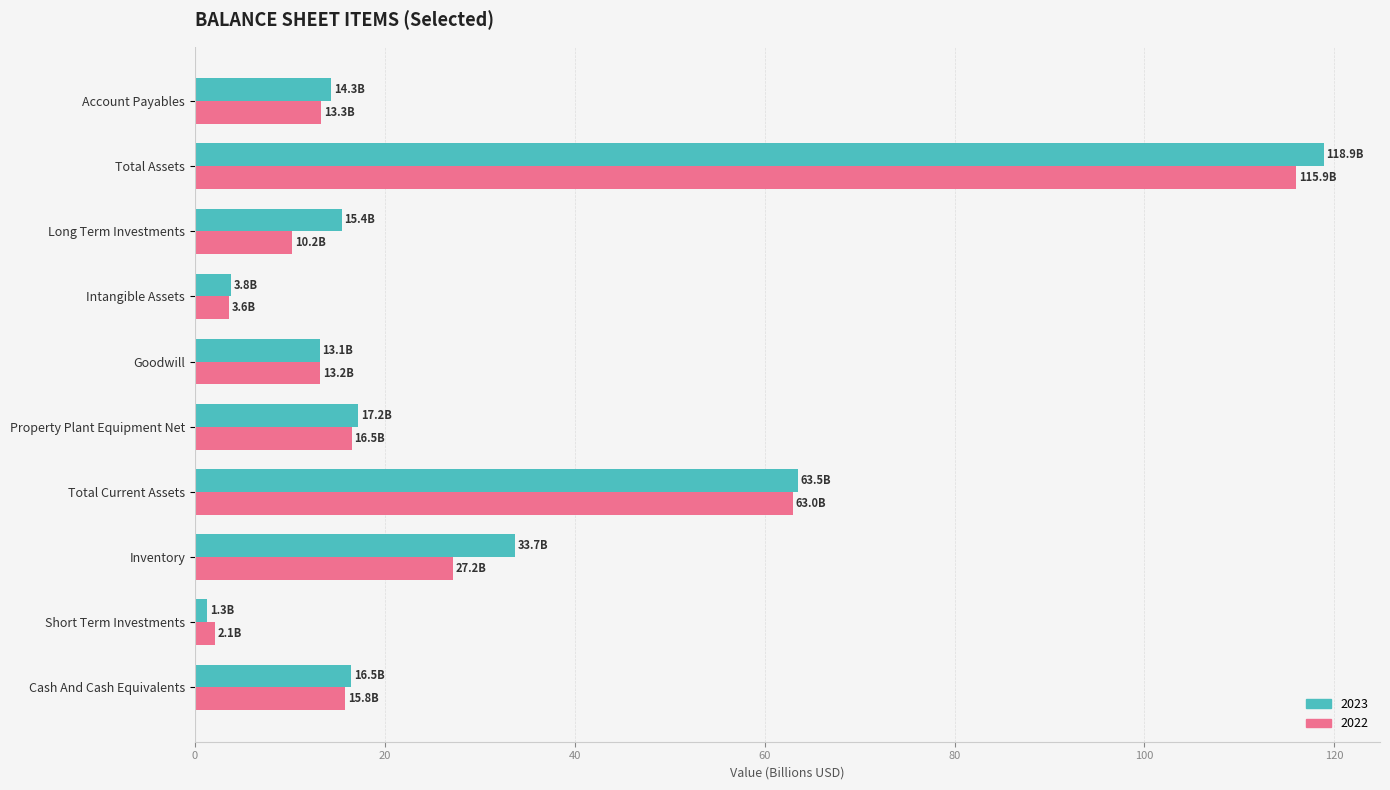

What is the difference between the highest and lowest values at Long Term Investments?

5.2